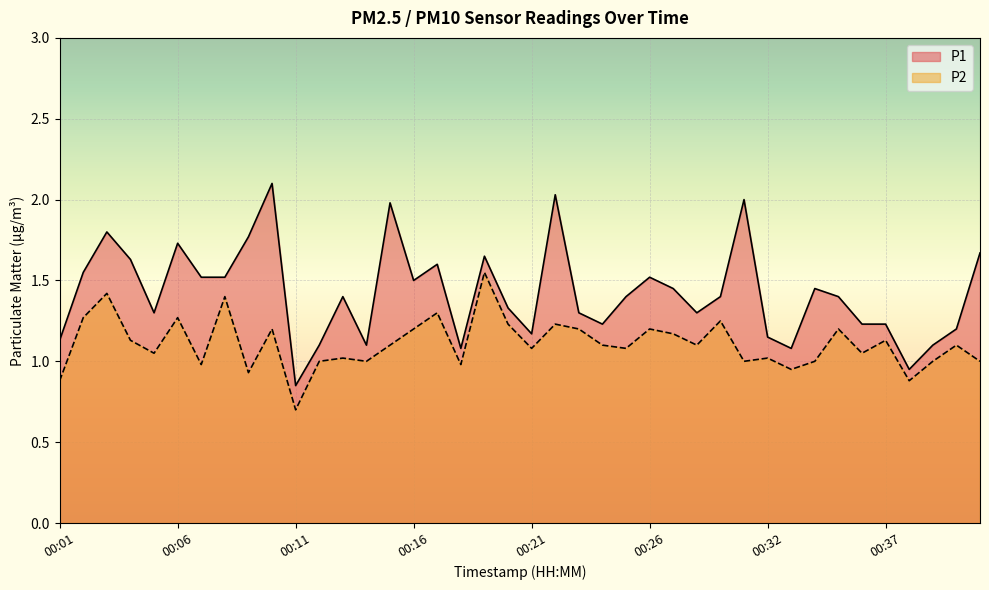

True or false: P1 has more than 2 interior local peaks.

True